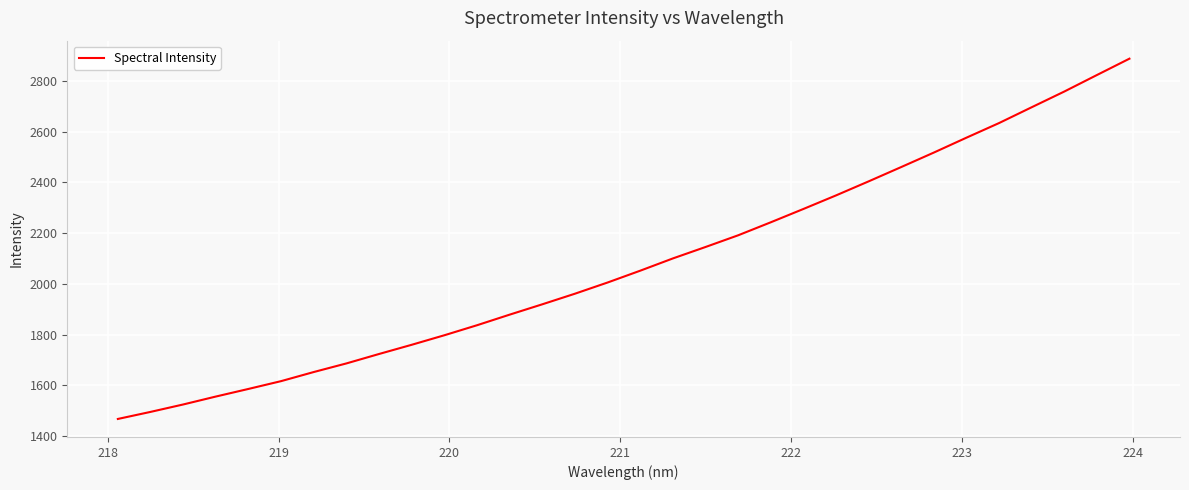

What is the difference between the second highest and minimum values?

1357.3